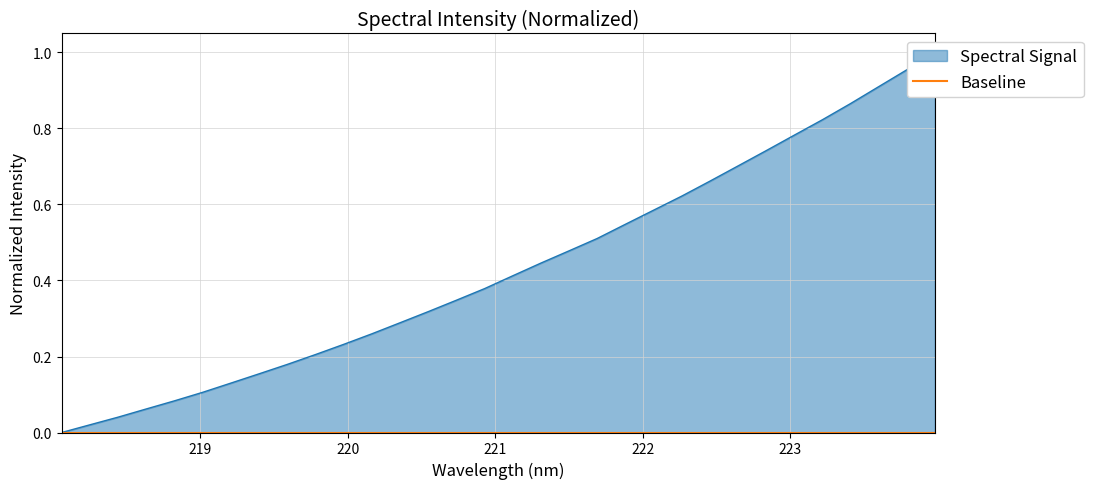

Read the value at 222.263.

0.6